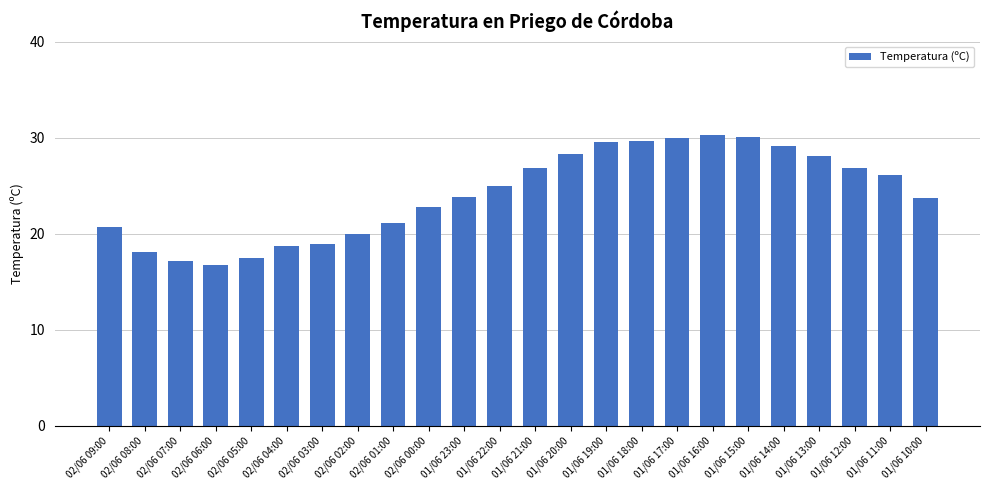

Does the chart contain any negative values?

No